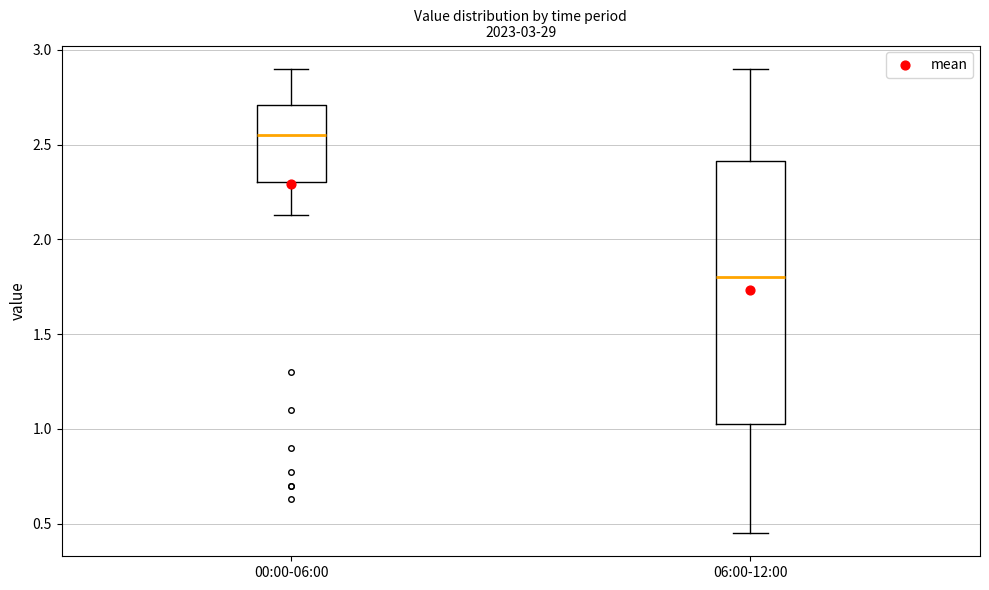

Reading left to right, read every box against the y-axis: the position of its median line, the range the box covers, and the ends of its whiskers. The values are not printed on the chart, so give them approximately, as read against the axis.

00:00-06:00: median 2.55, box 2.30 to 2.70, whiskers 2.15 to 2.90
06:00-12:00: median 1.80, box 1.05 to 2.40, whiskers 0.45 to 2.90